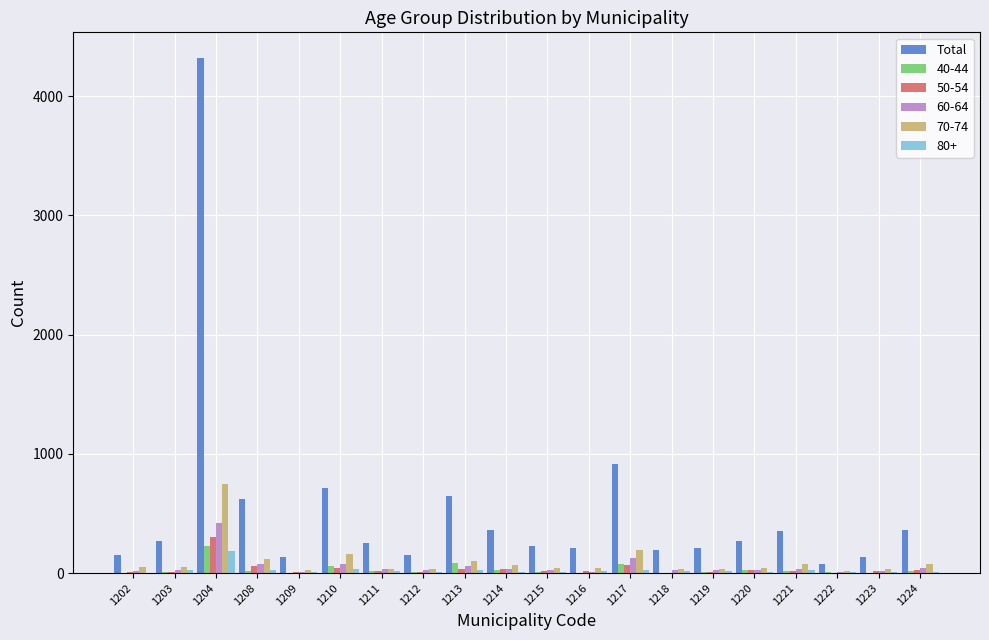

At which category is the sum across all series the highest?

1204